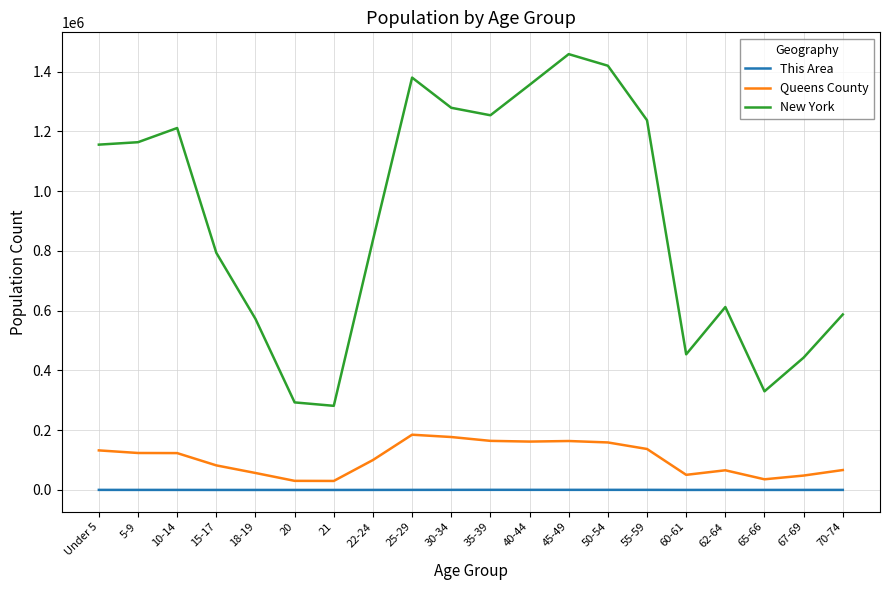

Which series has the largest range (max minus min)?

New York